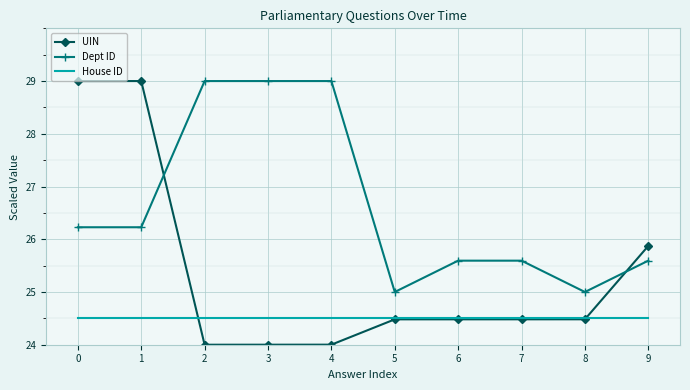

The UIN series shows 8.8 at 9. True or false?

False